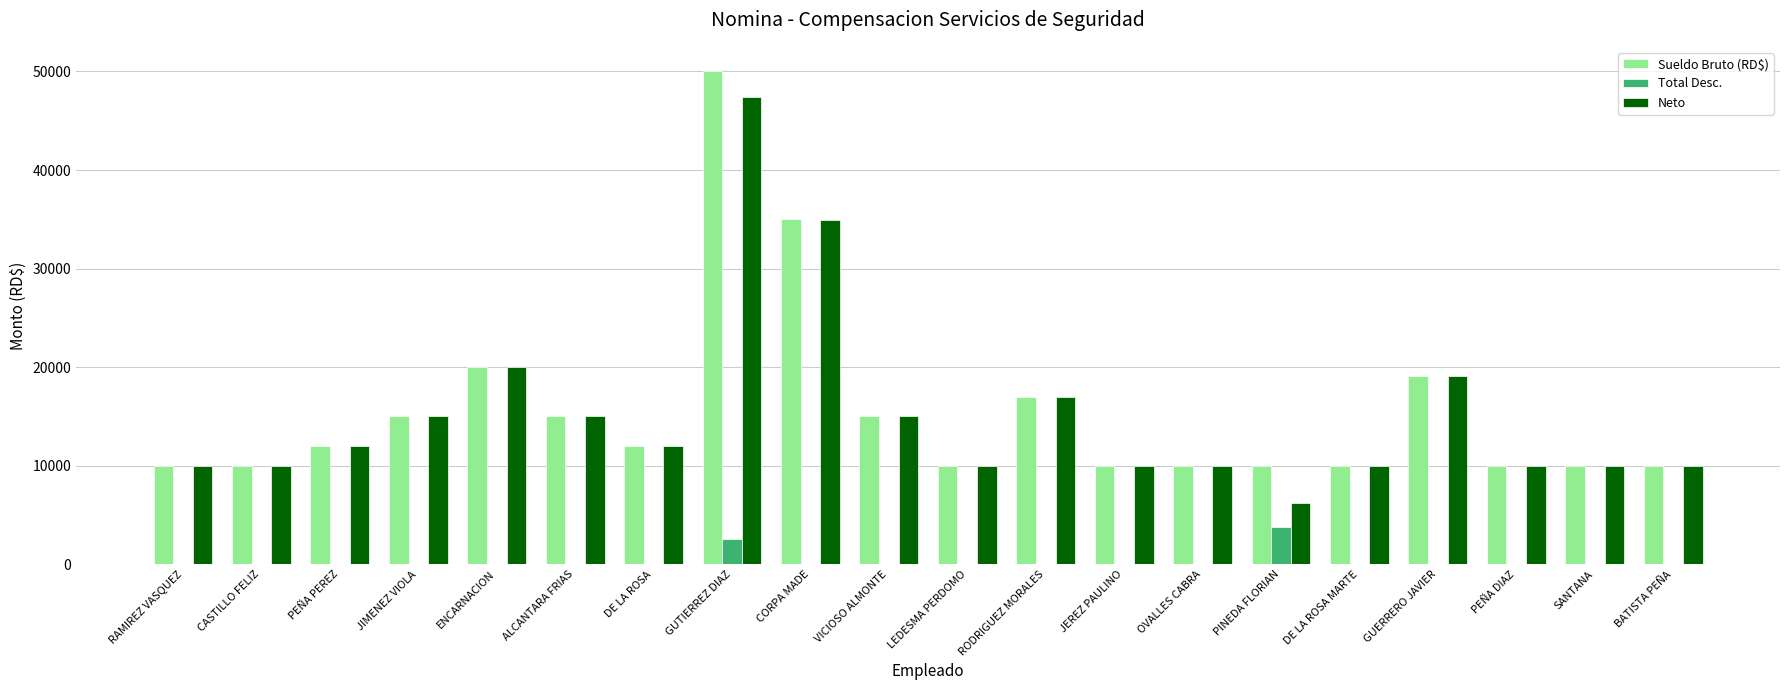

Which series changed the most between CORPA MADE and GUERRERO JAVIER?

Sueldo Bruto (RD$)